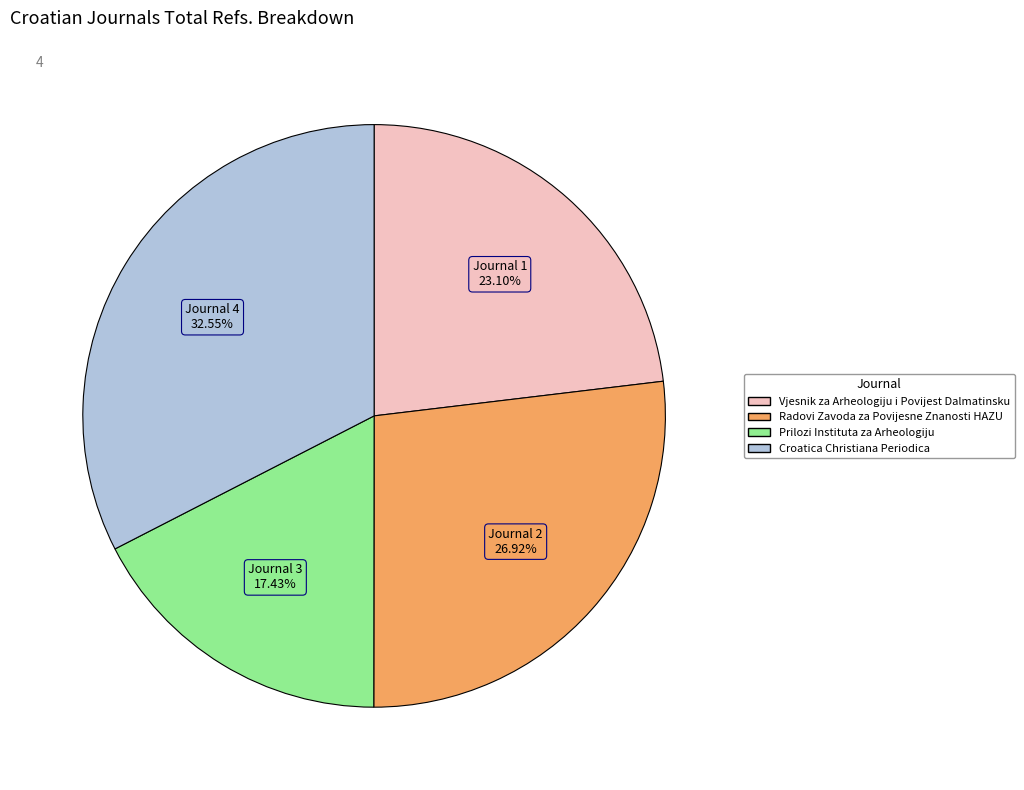

How much of the chart is everything except Vjesnik za Arheologiju i Povijest Dalmatinsku?

76.9%